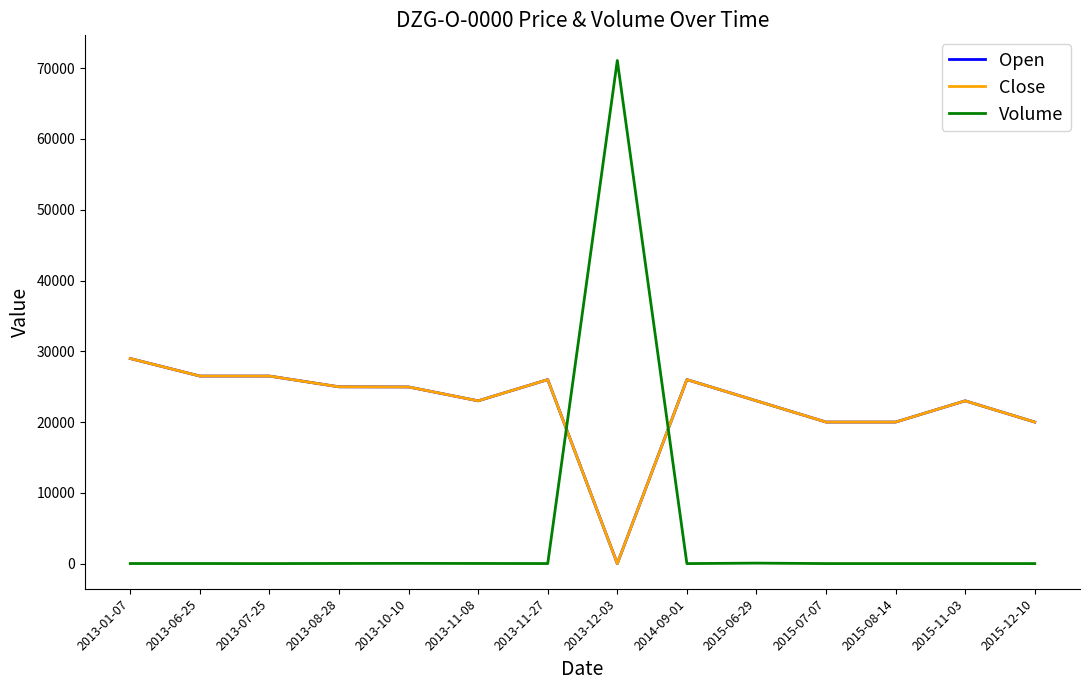

What is the value of the Open point at the 3rd from the left?

26500